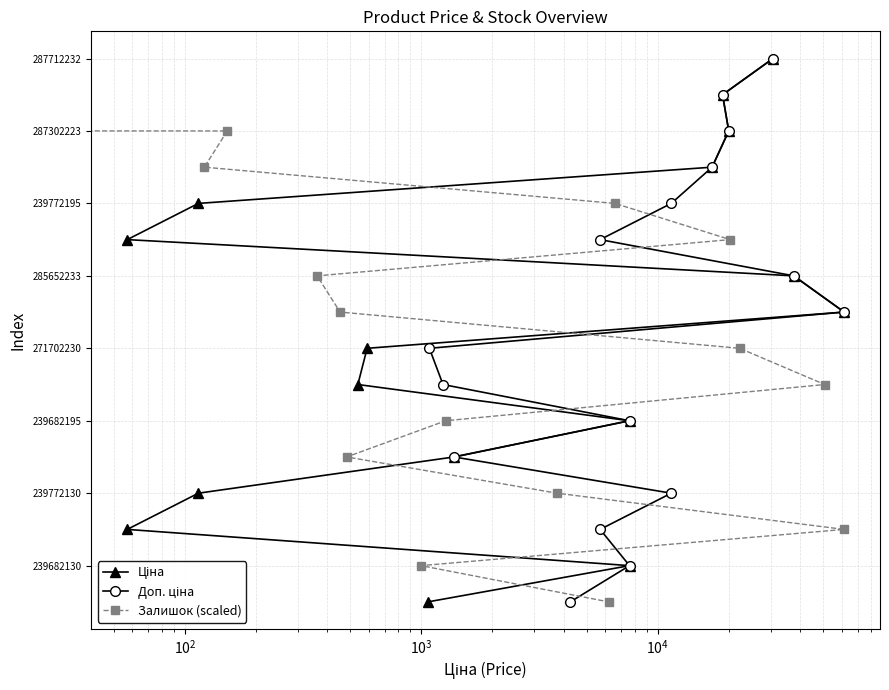

What is the difference between the Доп. ціна values at $\mathdefault{10^{4}}$ and $\mathdefault{10^{2}}$?

2